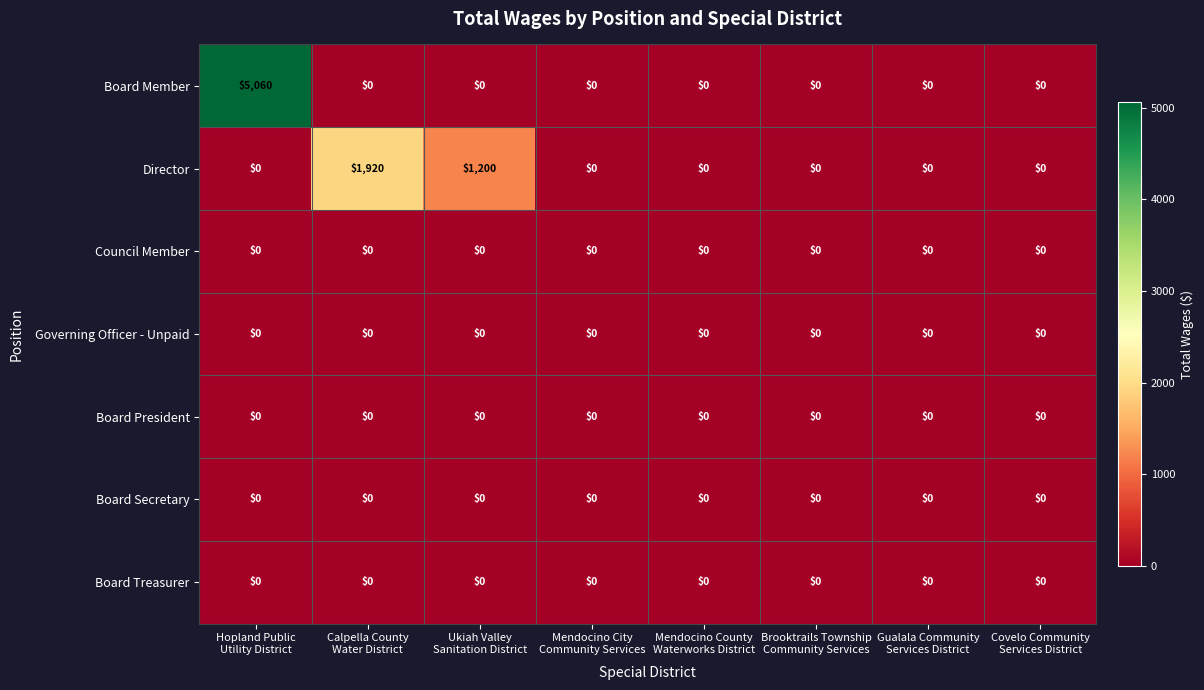

At how many categories does at least one series exceed 3189?

1